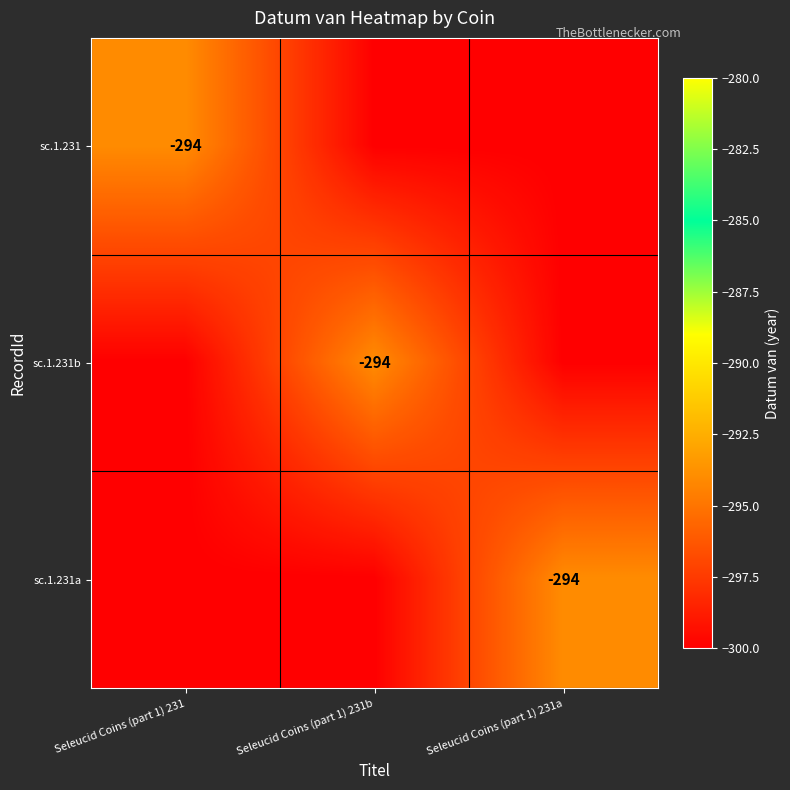

The sc.1.231a series shows -113 at Seleucid Coins (part 1) 231a. True or false?

False